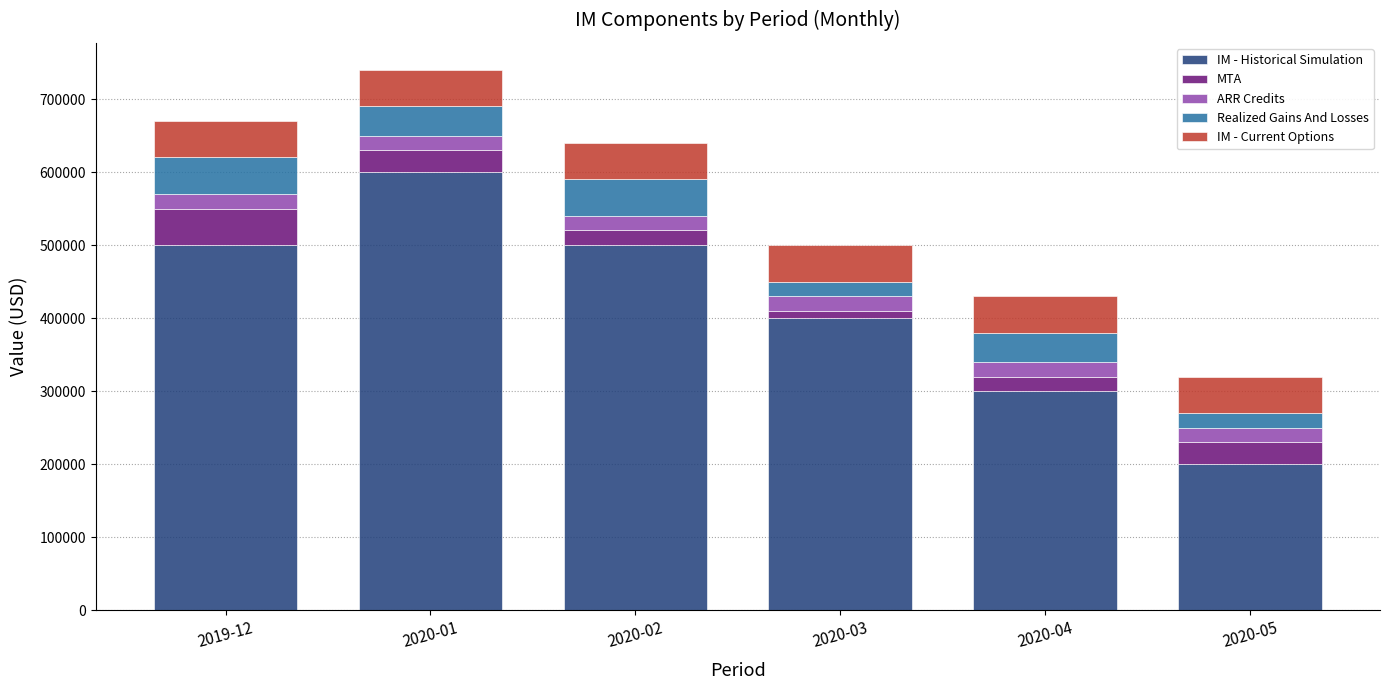

Does the chart contain any negative values?

No